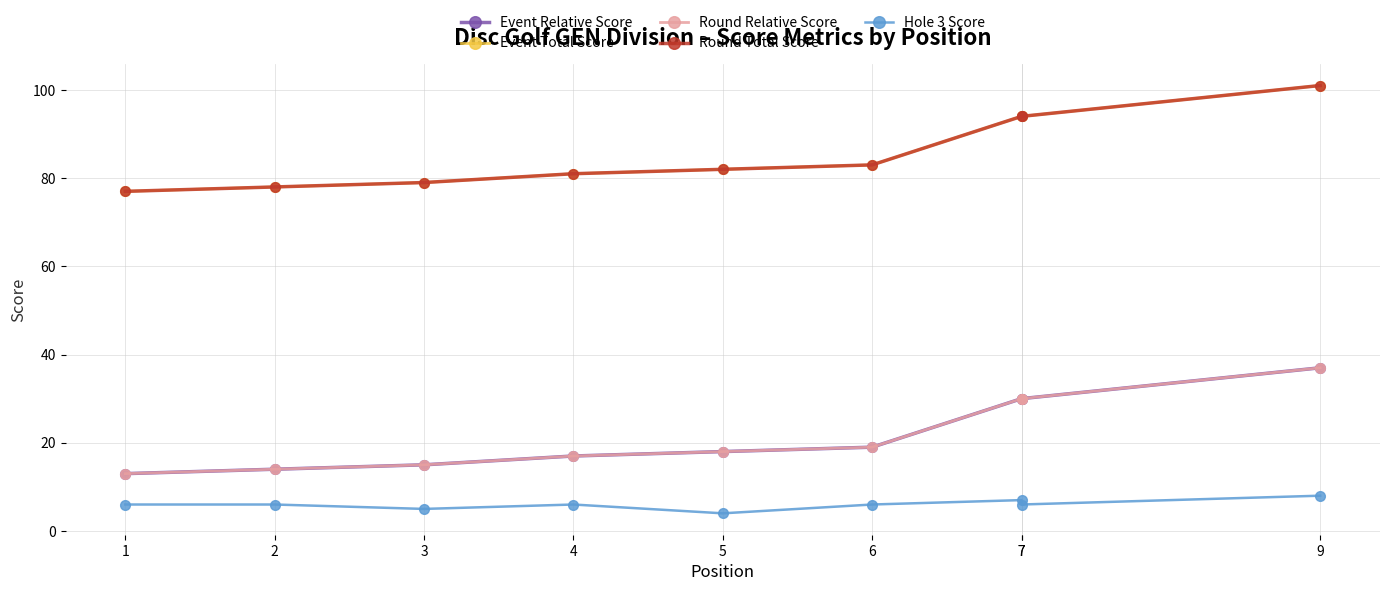

Which label corresponds to the largest value in the chart?

9